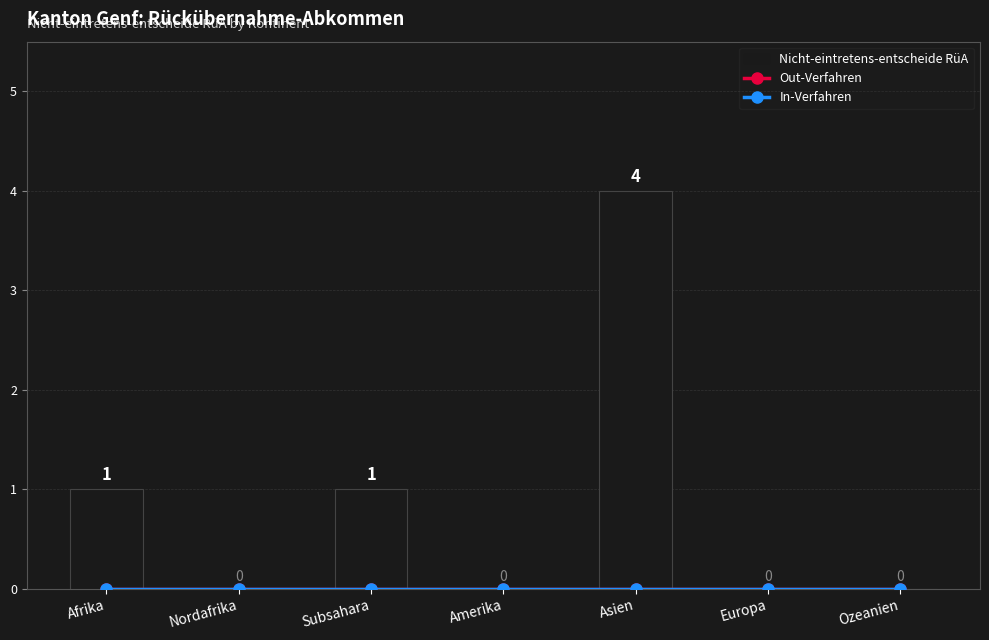

Between Asien and Subsahara, which is larger?

Asien